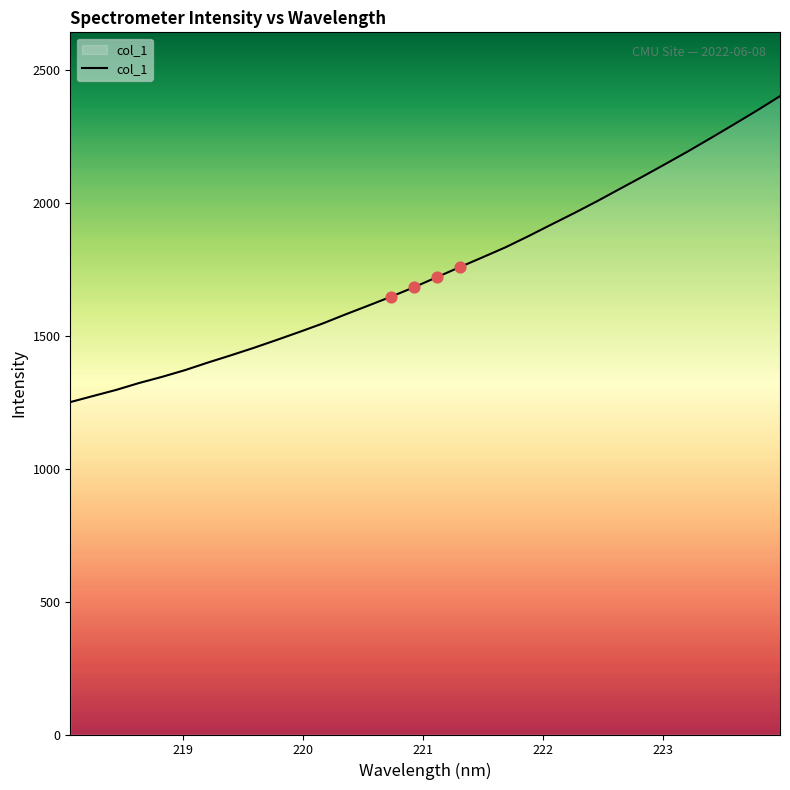

What is the difference between the maximum and minimum values?

1150.5